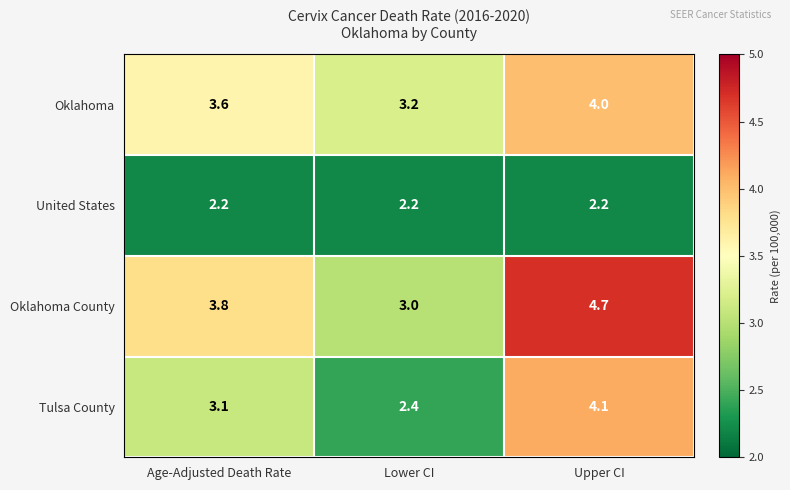

Reading left to right, transcribe all the data shown in this chart.

Oklahoma: Age-Adjusted Death Rate=3.6	Lower CI=3.2	Upper CI=4.0
United States: Age-Adjusted Death Rate=2.2	Lower CI=2.2	Upper CI=2.2
Oklahoma County: Age-Adjusted Death Rate=3.8	Lower CI=3.0	Upper CI=4.7
Tulsa County: Age-Adjusted Death Rate=3.1	Lower CI=2.4	Upper CI=4.1